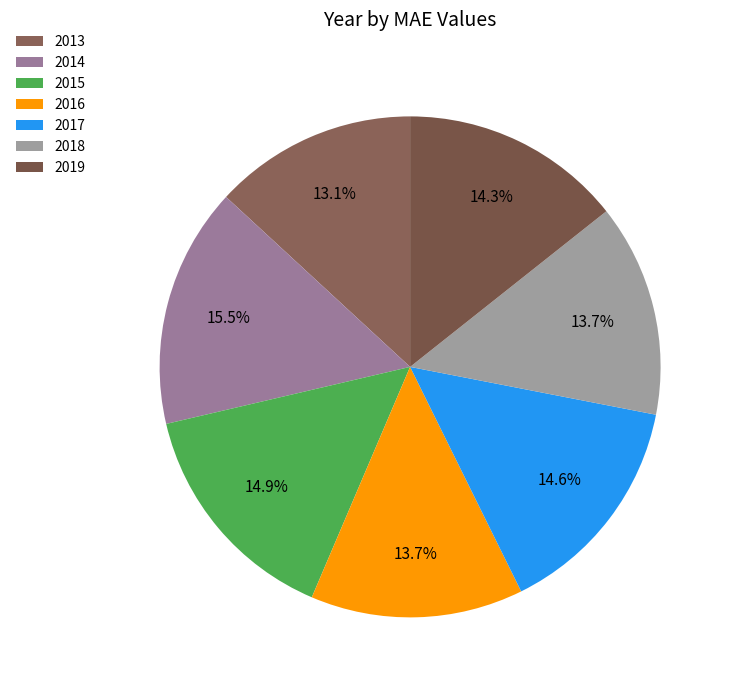

Is it true that 2017 is 26% of the pie?

False